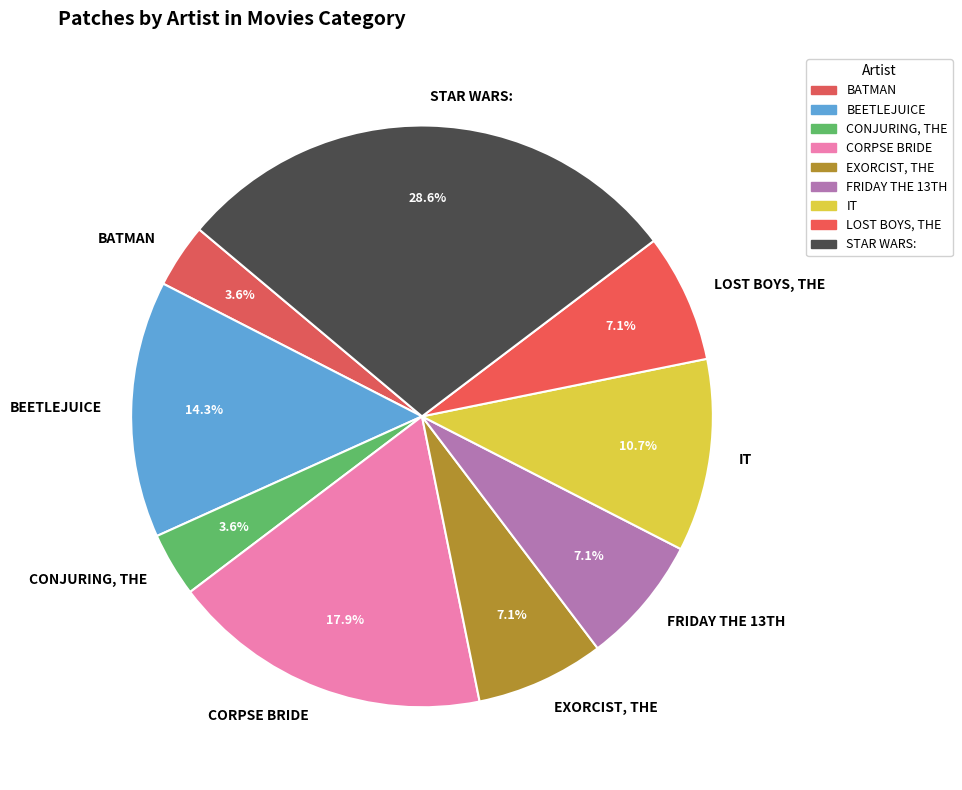

To the nearest percent, what percentage of the pie is BEETLEJUICE?

14%